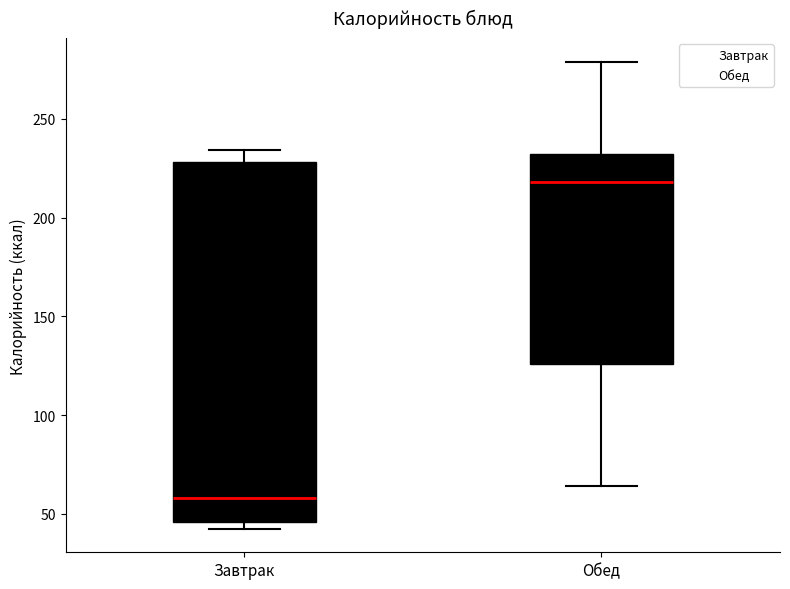

Reading left to right, read every box against the y-axis: the position of its median line, the range the box covers, and the ends of its whiskers. The values are not printed on the chart, so give them approximately, as read against the axis.

Завтрак: median 60, box 45 to 230, whiskers 40 to 235
Обед: median 220, box 125 to 230, whiskers 65 to 280